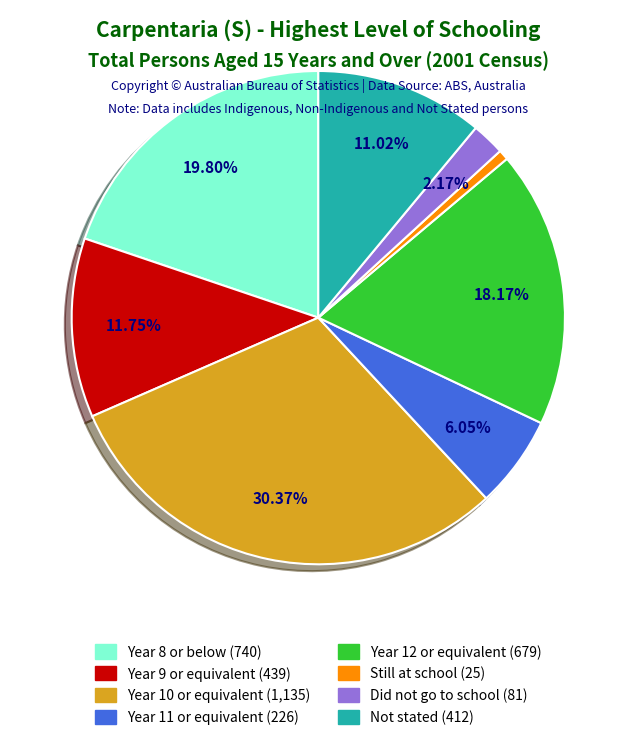

The Year 12 or equivalent slice represents 18% of the pie. True or false?

True